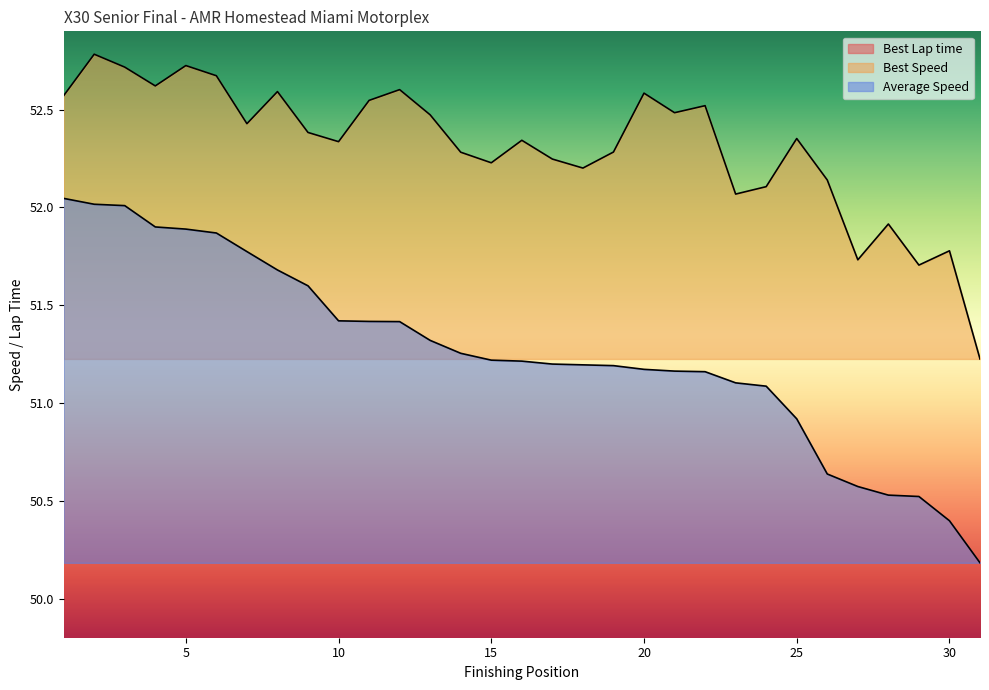

What is the total value across all series at 4?

152.4